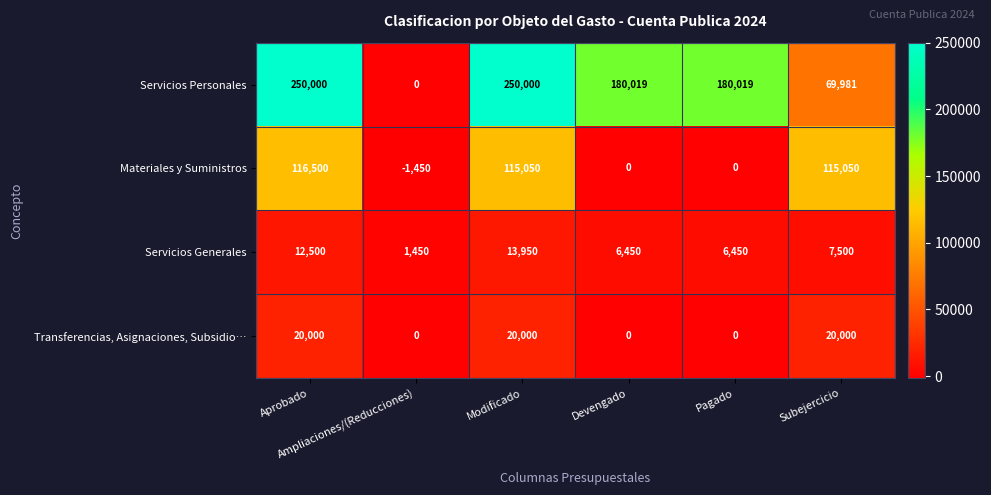

Which series has the largest range (max minus min)?

Servicios Personales